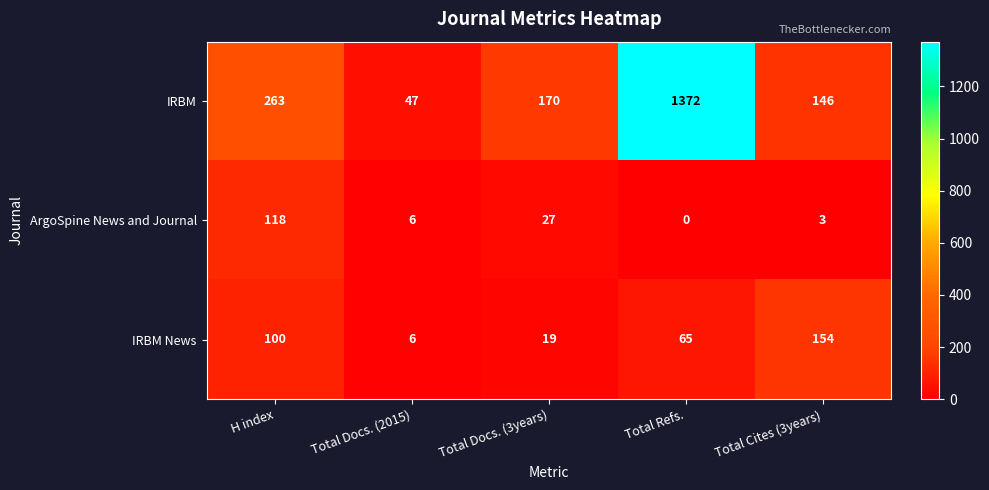

What is the difference between the highest and lowest values at Total Cites (3years)?

151